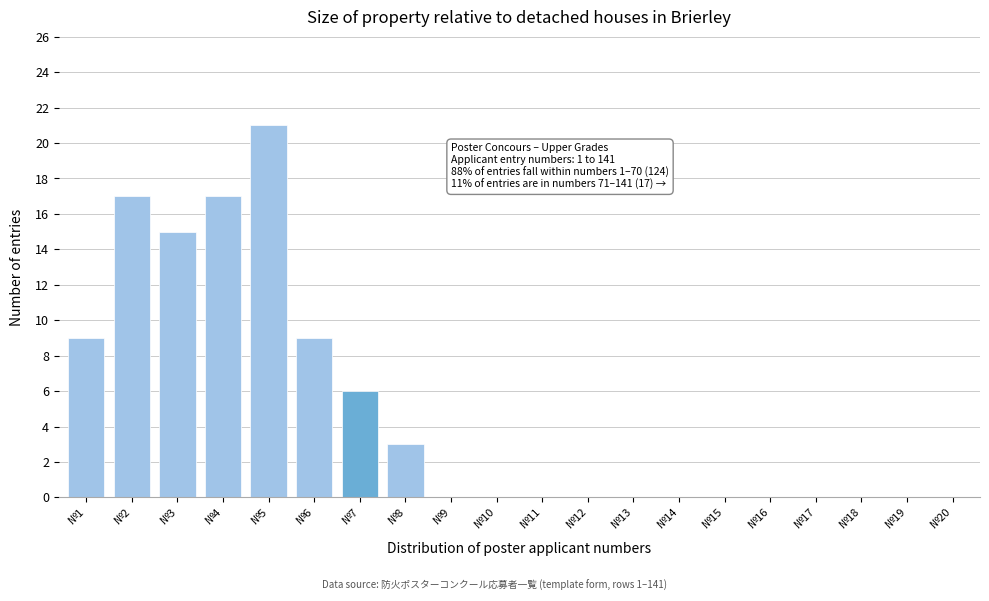

Reading right to left, extract all data points from this chart.

№20=0	№19=0	№18=0	№17=0	№16=0	№15=0	№14=0	№13=0	№12=0	№11=0	№10=0	№9=0	№8=3	№7=6	№6=9	№5=21	№4=17	№3=15	№2=17	№1=9